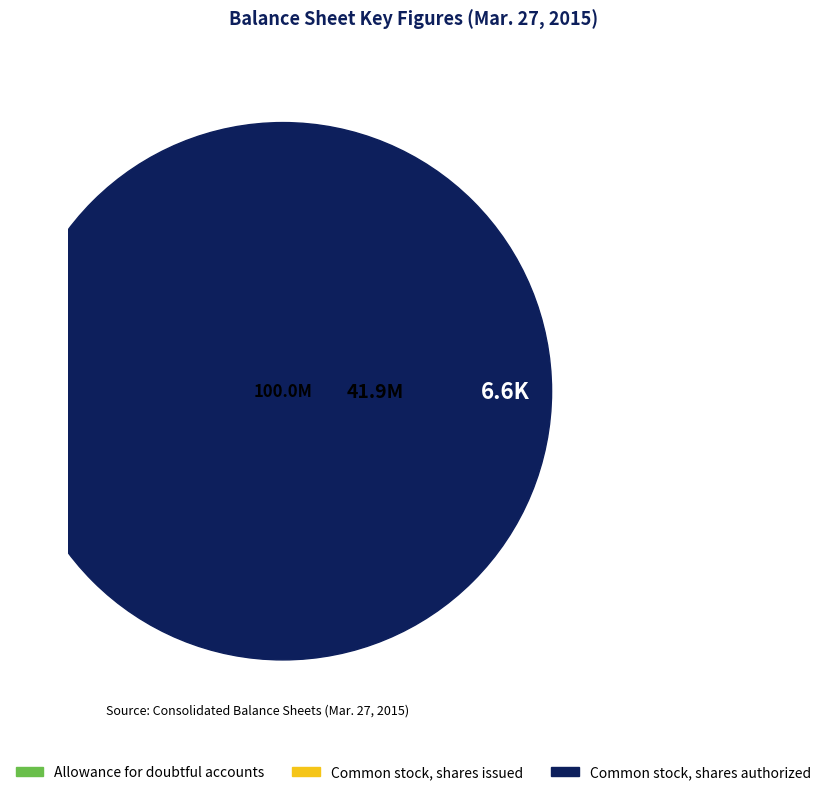

True or false: Allowance for doubtful accounts accounts for 12% of the total.

False